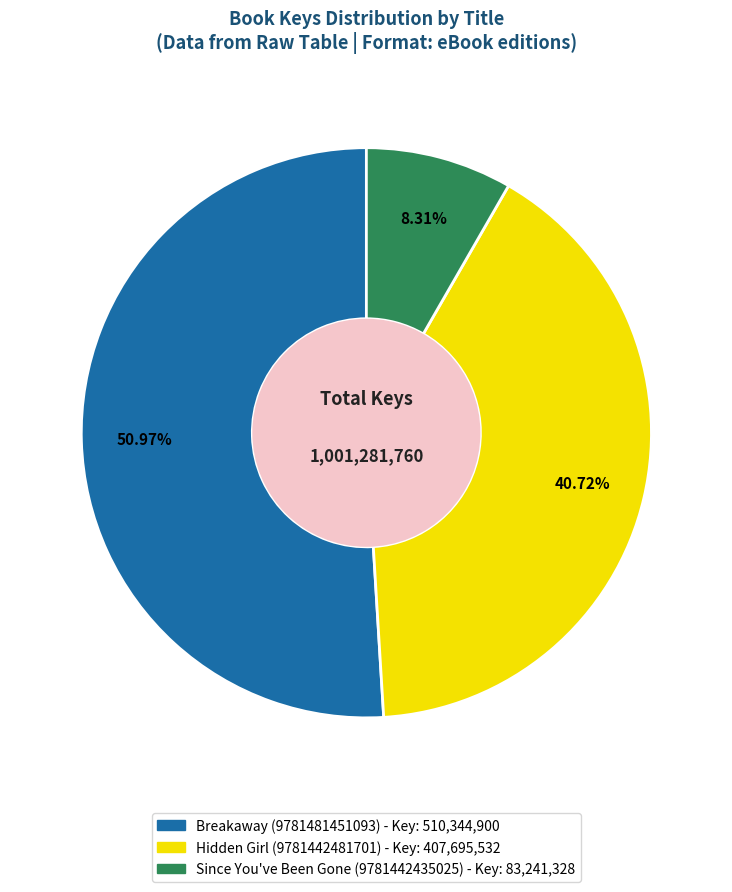

To the nearest percent, what percentage of the pie is Breakaway (9781481451093)?

51%